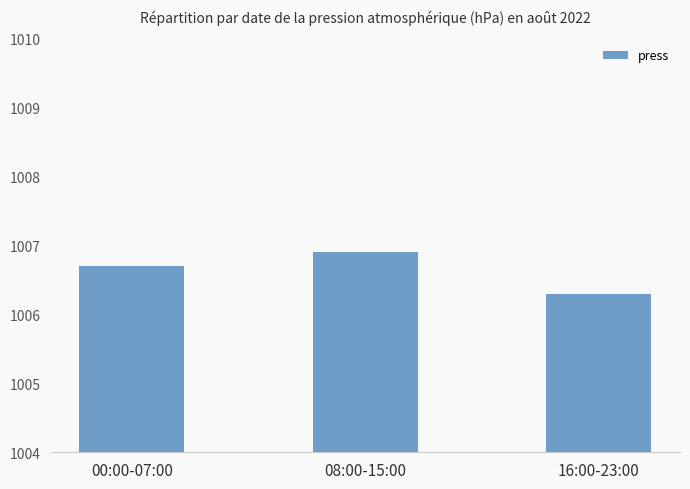

What is the label of the 1st bar from the left?

00:00-07:00